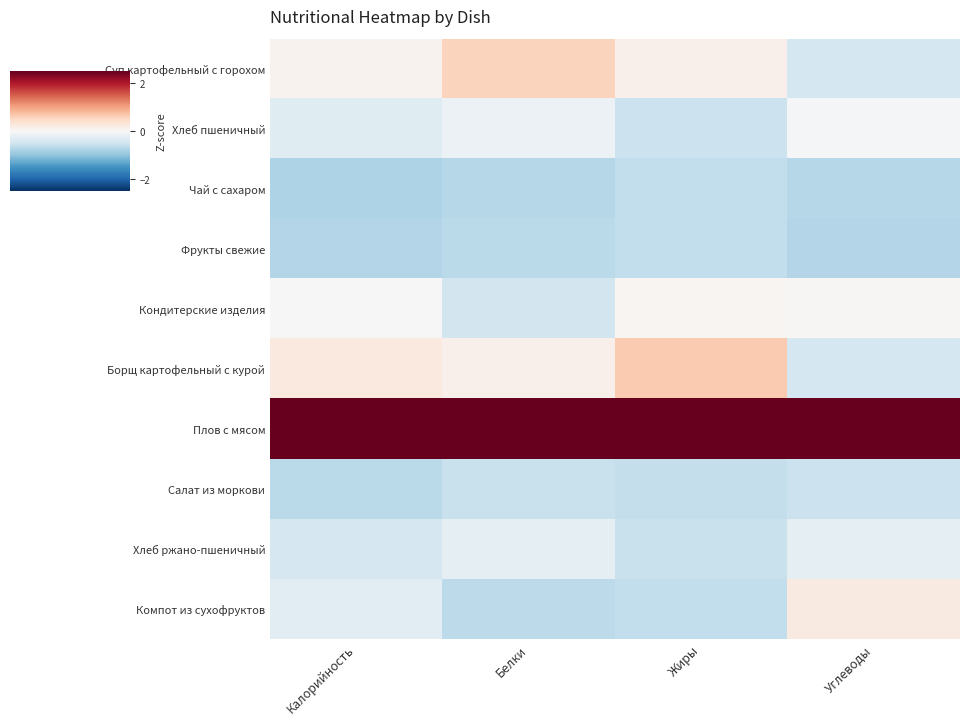

List the series in order of their peak value, highest first.

Плов с мясом, Борщ картофельный с курой, Суп картофельный с горохом, Компот из сухофруктов, Кондитерские изделия, Хлеб пшеничный, Хлеб ржано-пшеничный, Салат из моркови, Чай с сахаром, Фрукты свежие